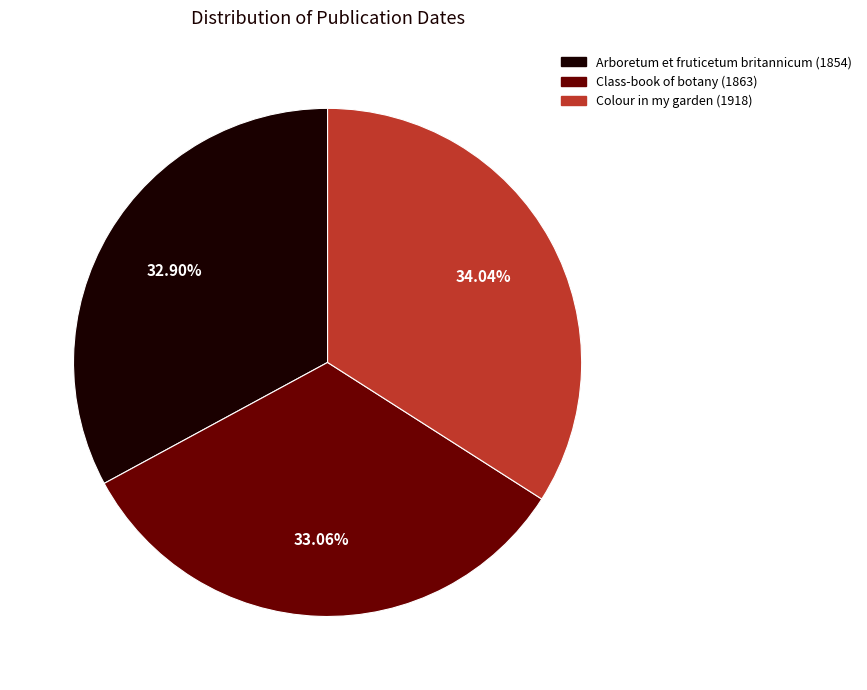

Is it true that Class-book of botany (1863) is 40% of the pie?

False